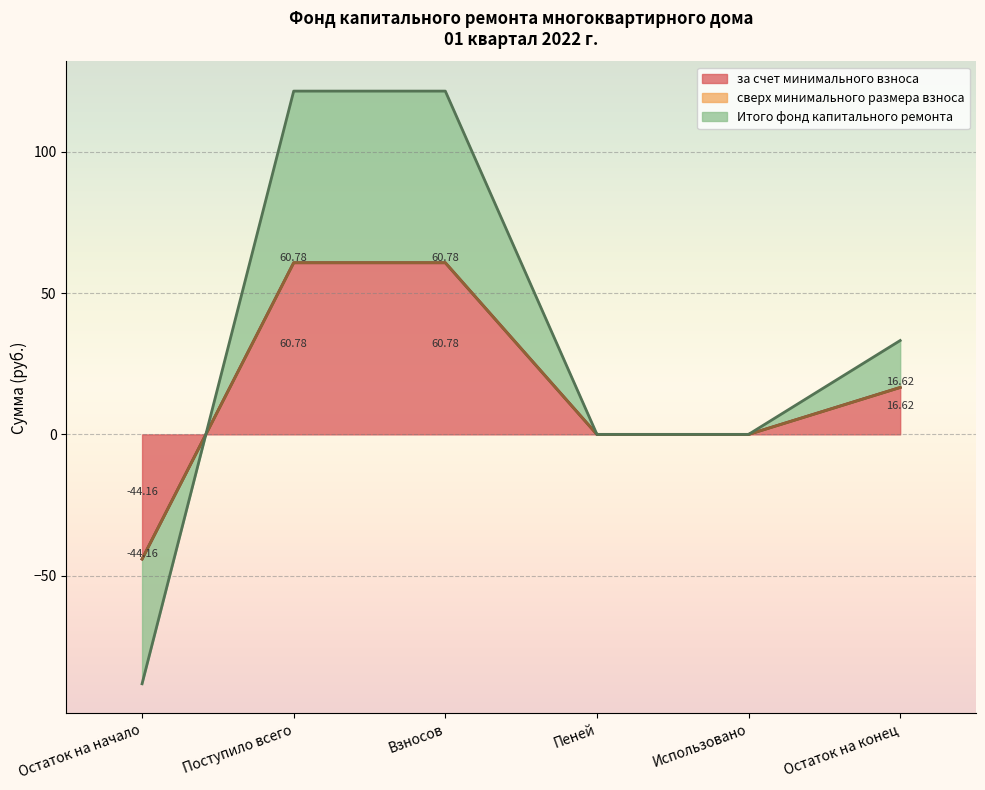

Rank the series by their maximum value, from highest to lowest.

за счет минимального взноса, Итого фонд капитального ремонта